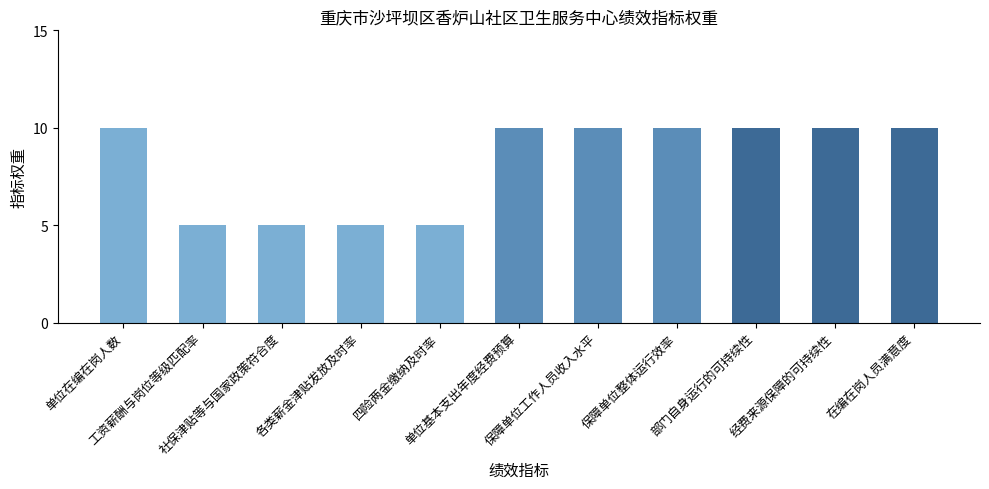

What is the approximate value at 社保津贴等与国家政策符合度?

5